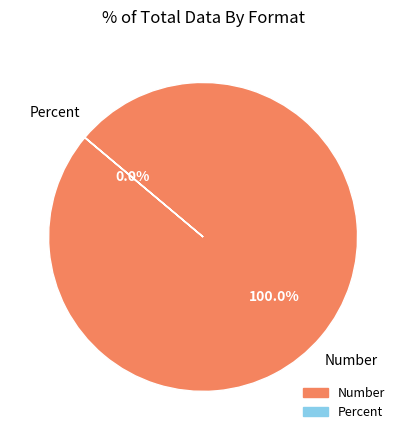

Which slice is the largest?

Number